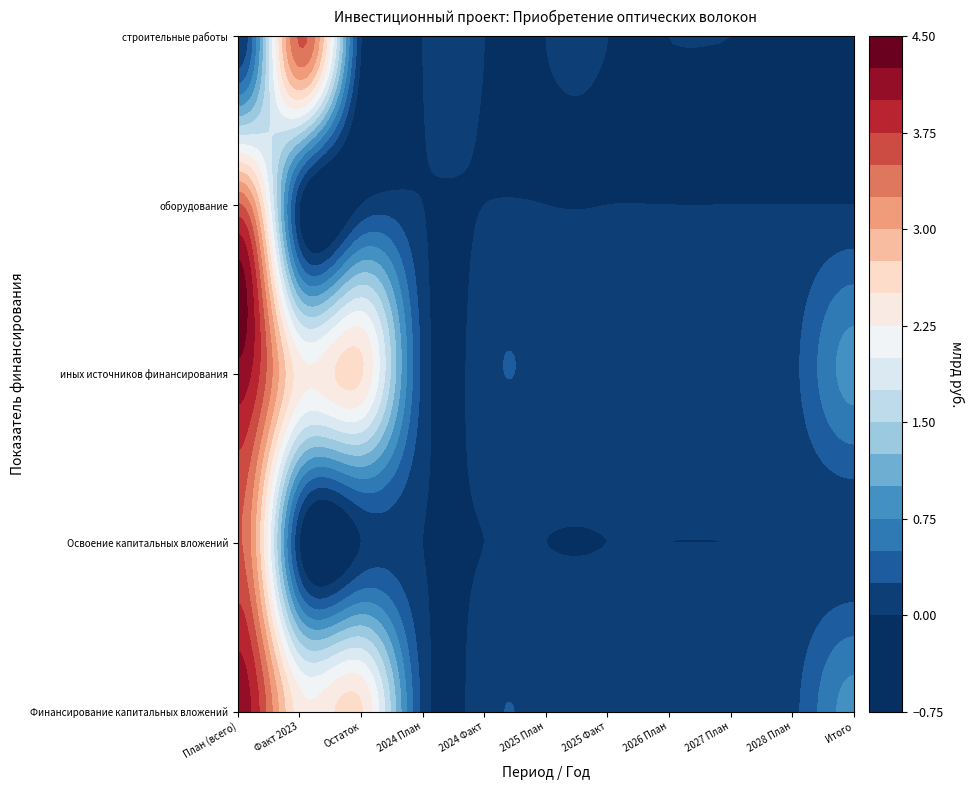

Reading left to right, list all the values displayed in this chart.

Финансирование капитальных вложений: 4.2	2.4	2.5	0.2	0.2	0.2	0.1	0.2	0.2	0.2	0.8
Освоение капитальных вложений: 3.5	0.0	0.0	0.0	0.0	0.0	0.0	0.0	0.0	0.0	0.0
иных источников финансирования: 4.2	2.4	2.5	0.2	0.2	0.2	0.1	0.2	0.2	0.2	0.8
оборудование: 3.5	0.0	0.0	0.0	0.0	0.0	0.0	0.0	0.0	0.0	0.0
строительные работы: 0.0	3.5	0.0	0.0	0.0	0.0	0.0	0.0	0.0	0.0	0.0